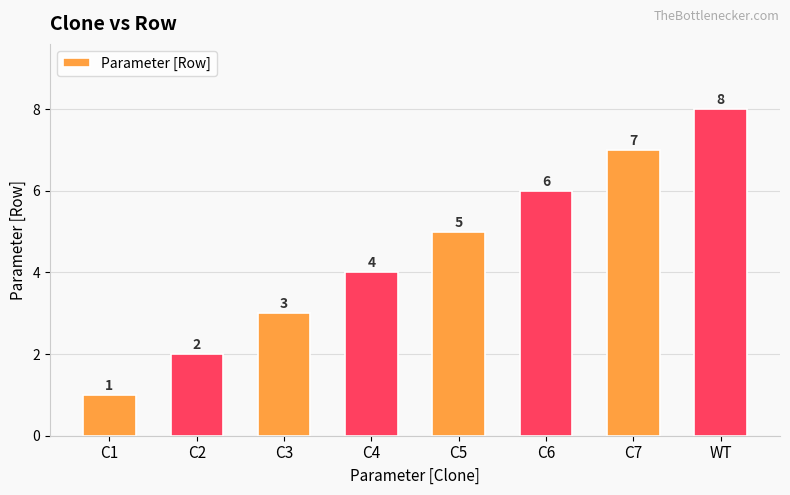

What is the difference between the maximum and second lowest values?

6